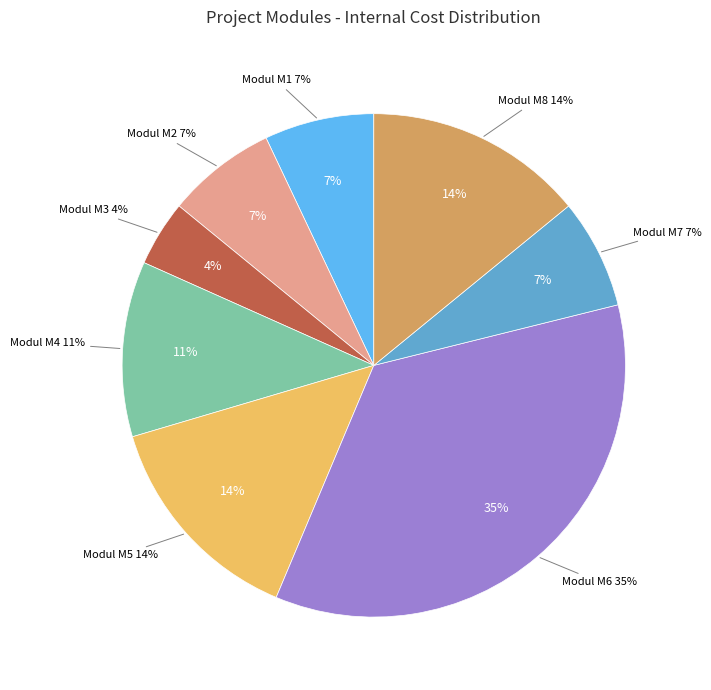

Count the number of slices in the pie.

8